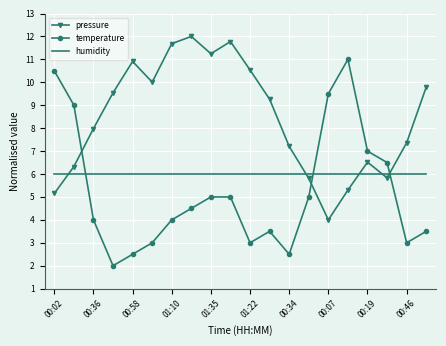

Rank the series by their maximum value, from highest to lowest.

pressure, temperature, humidity